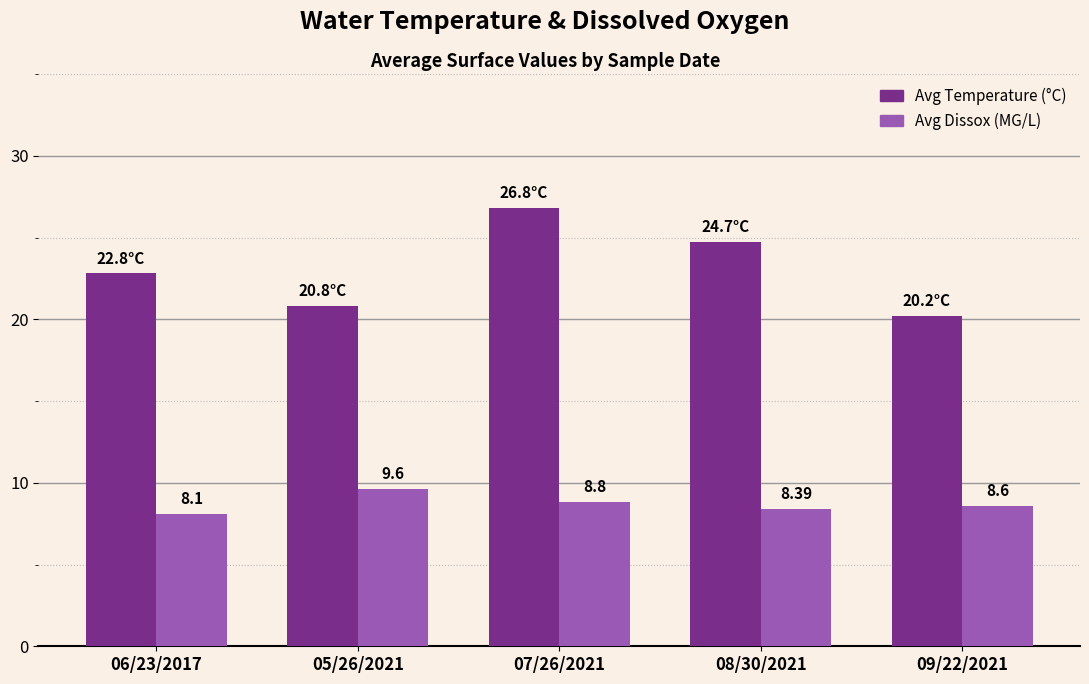

What is the total value across all series at 08/30/2021?

33.1